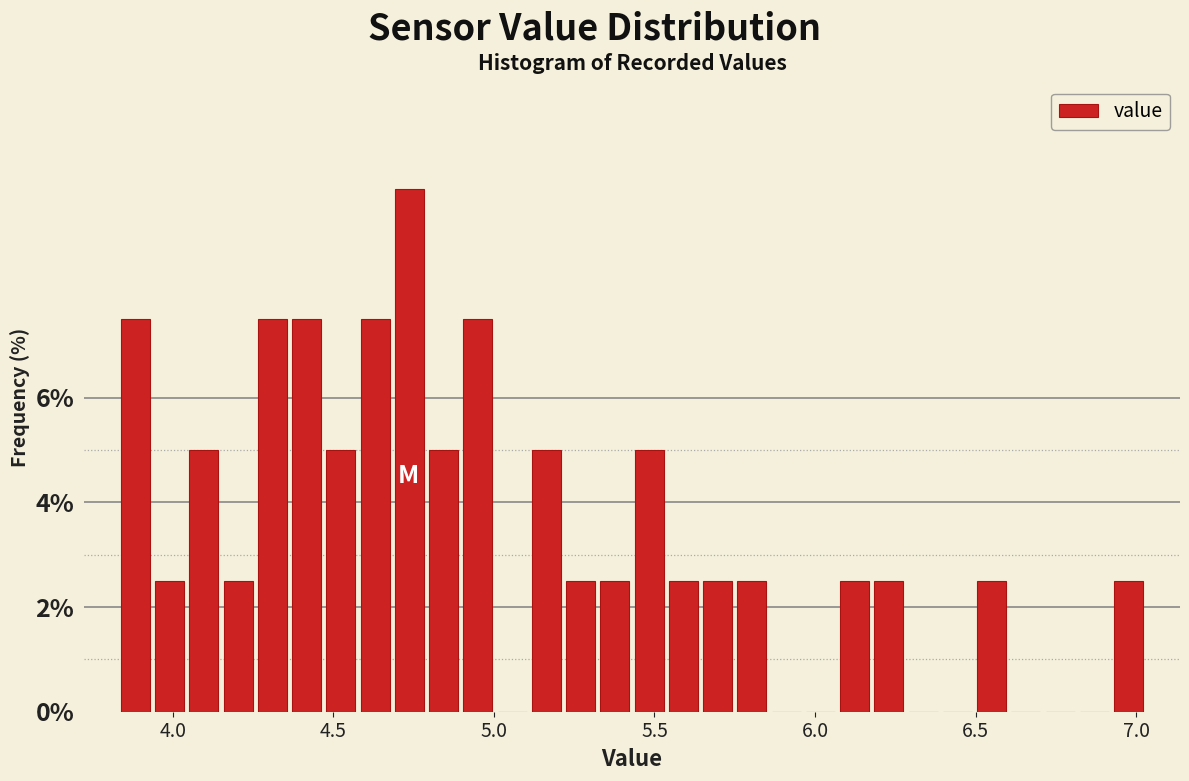

Around what value on the x-axis is the tallest bar? Give the approximate position of its centre, as read against the axis.

4.75